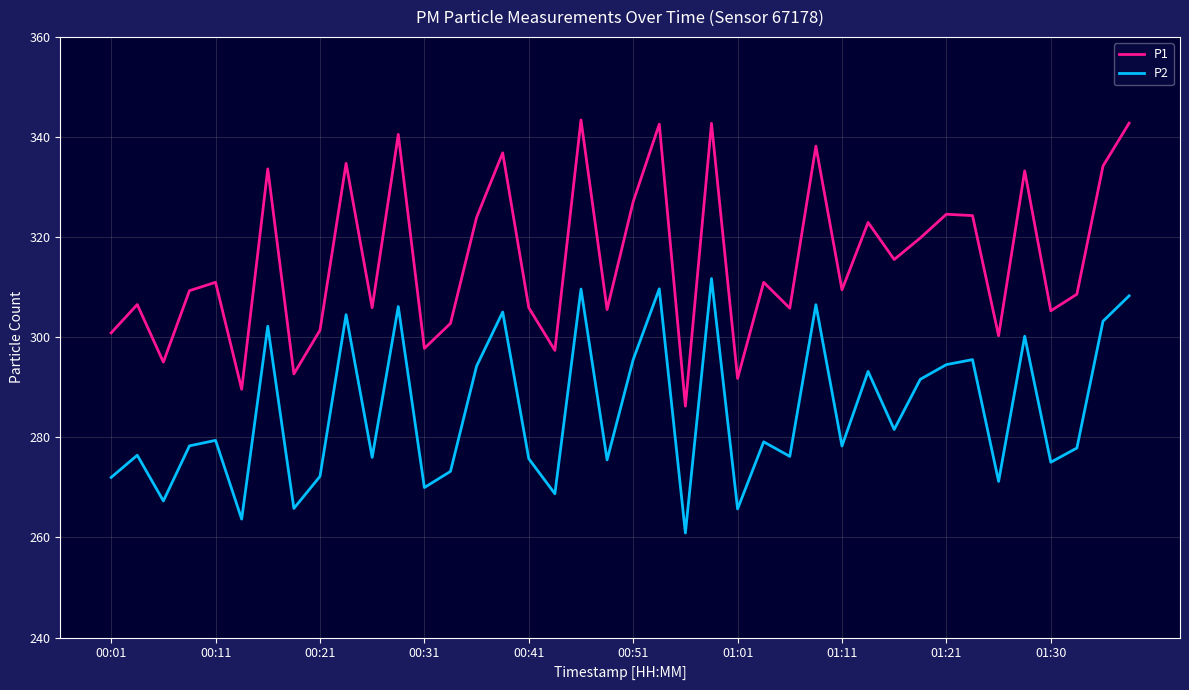

True or false: P2 and P1 intersect in this chart.

False